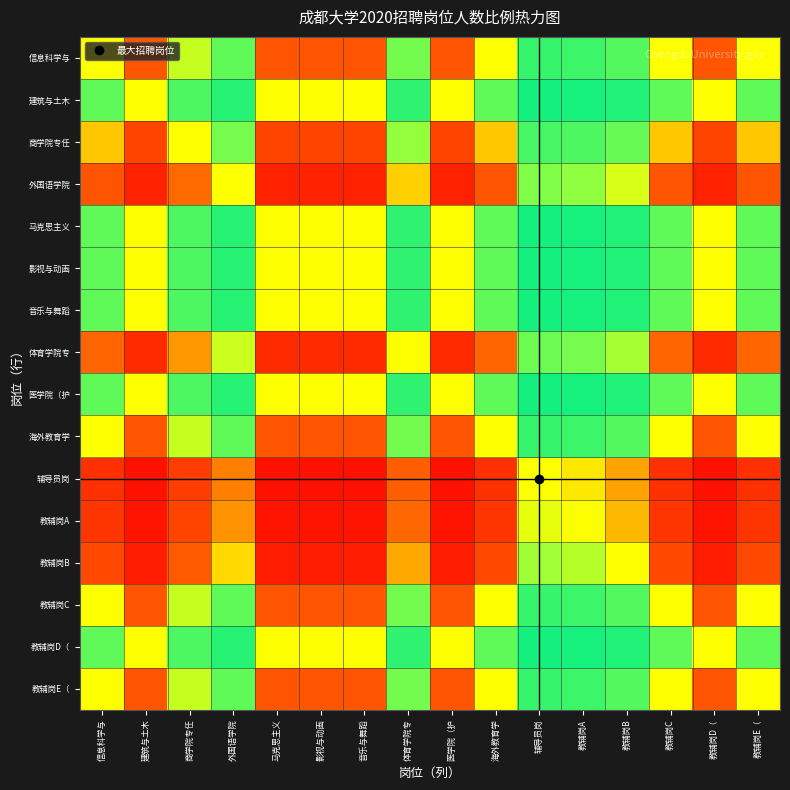

Which label corresponds to the largest value in the chart?

辅导员岗